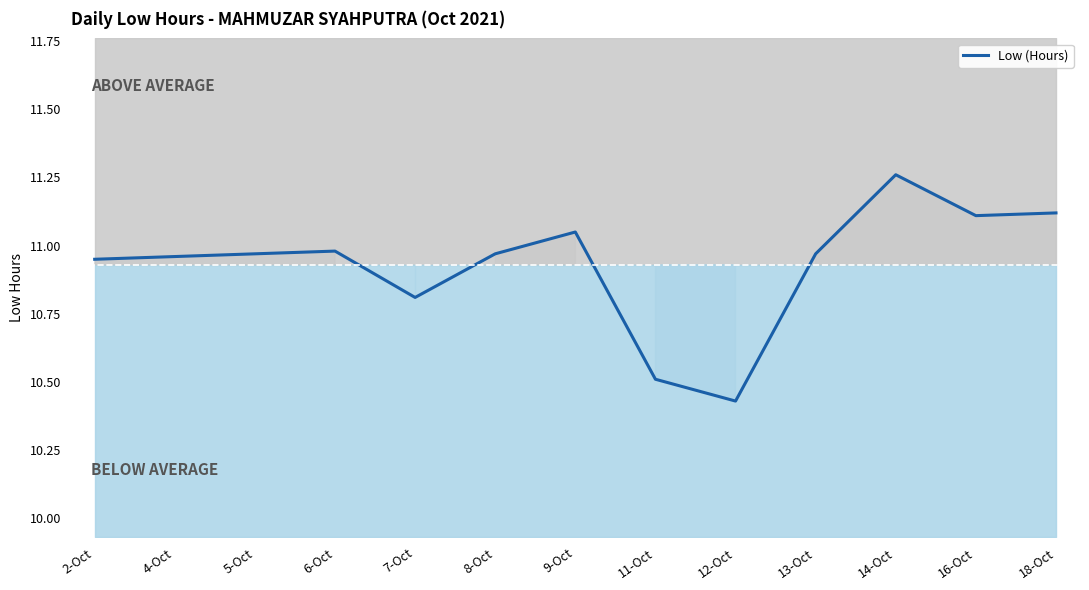

The chart shows a value of 19.1 at 5-Oct. True or false?

False